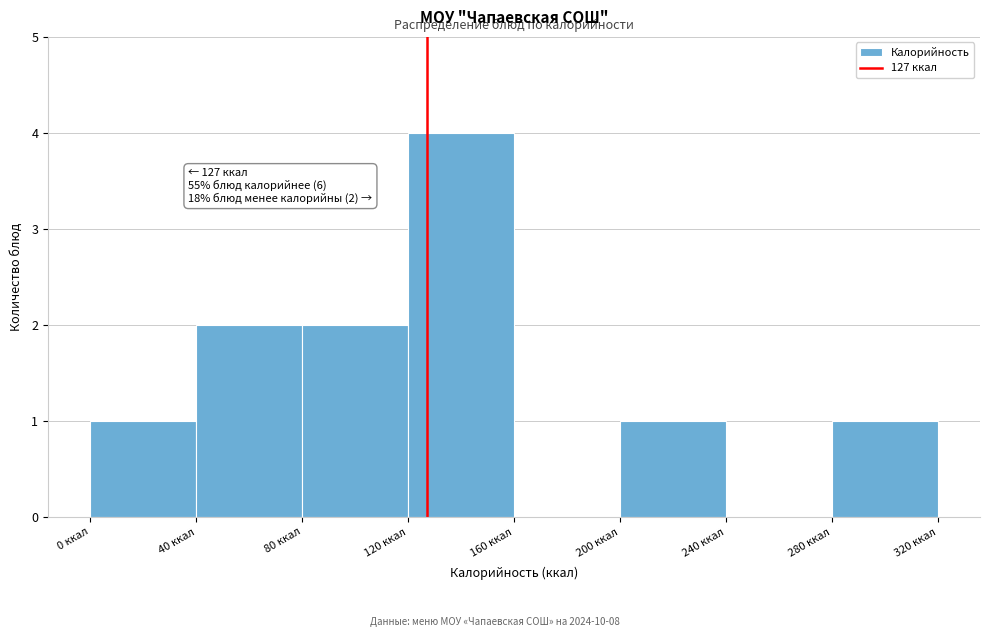

Which range on the x-axis has the tallest bar?

120 to 160